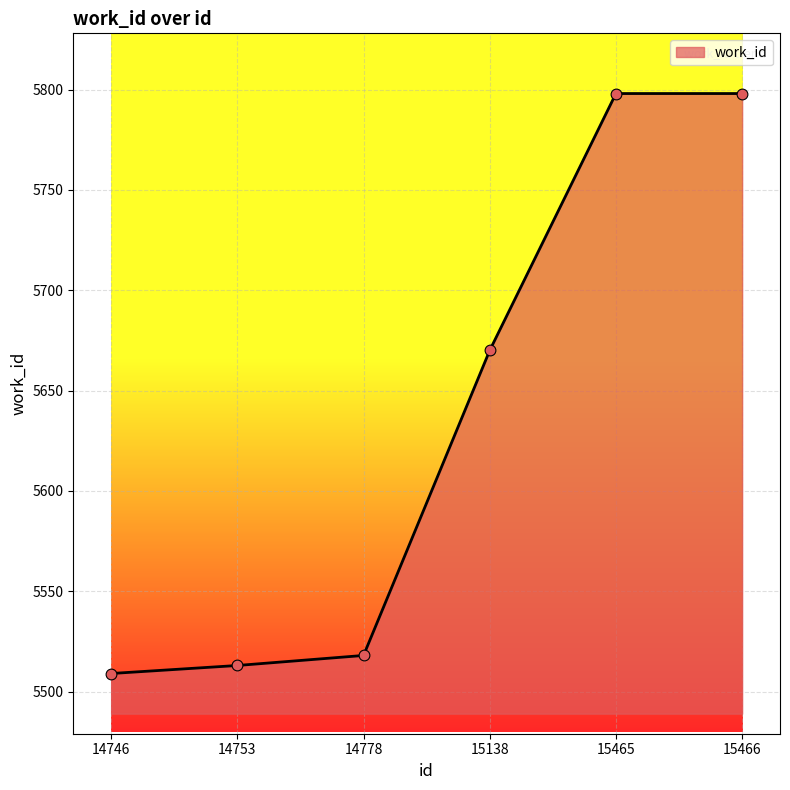

What is the change in value from 14746 to 14778?

+9